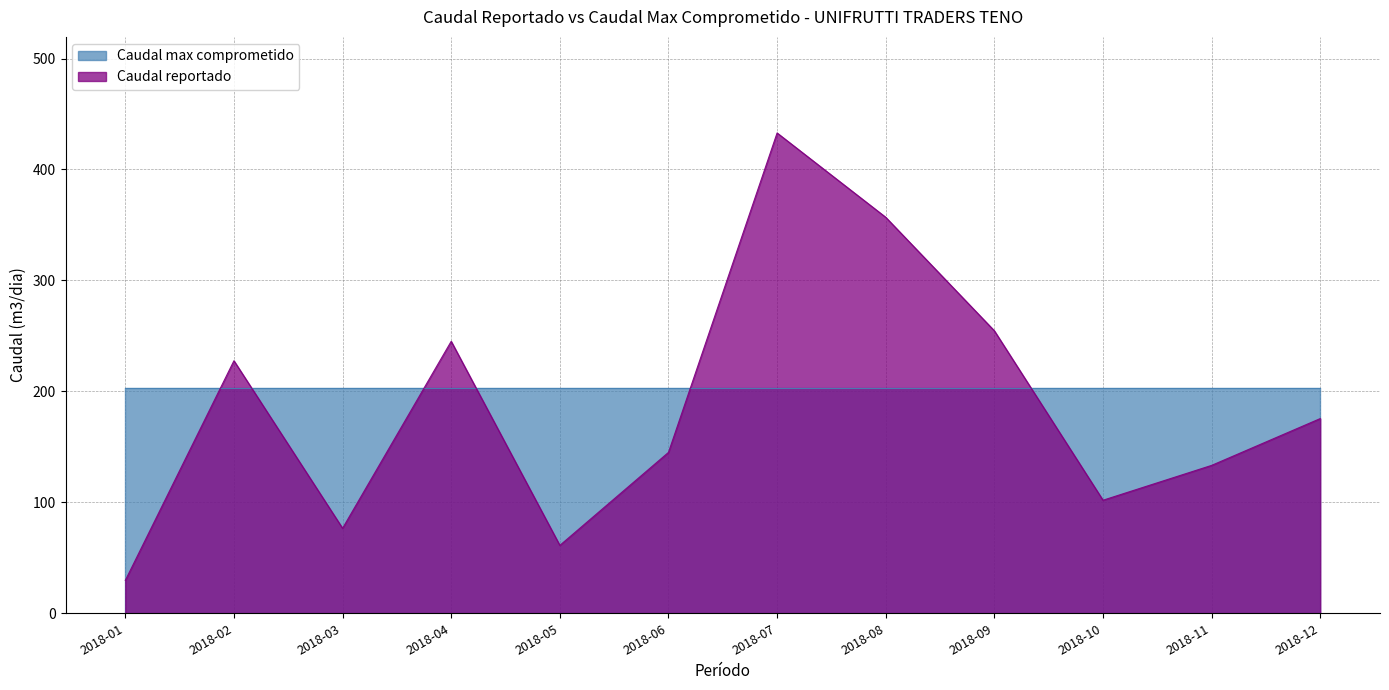

How many points are higher than both their immediate neighbors (excluding endpoints)?

3